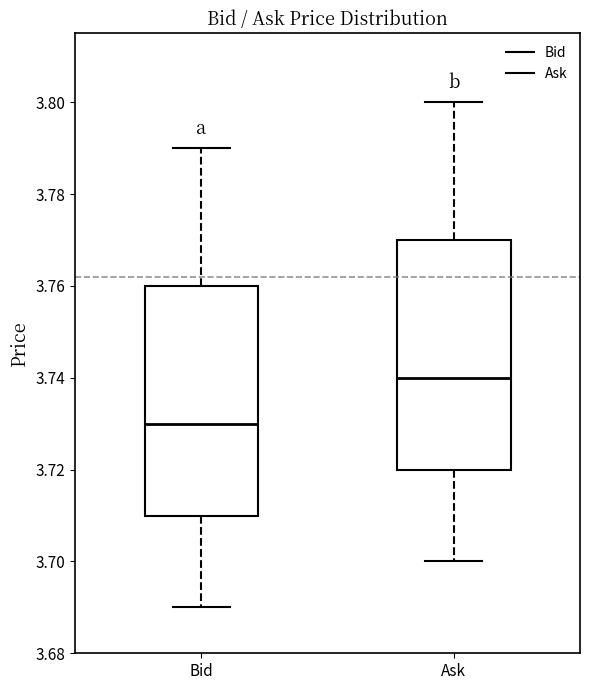

Reading left to right, read every box against the y-axis: the position of its median line, the range the box covers, and the ends of its whiskers. The values are not printed on the chart, so give them approximately, as read against the axis.

Bid: median 3.73, box 3.71 to 3.76, whiskers 3.69 to 3.79
Ask: median 3.74, box 3.72 to 3.77, whiskers 3.70 to 3.80